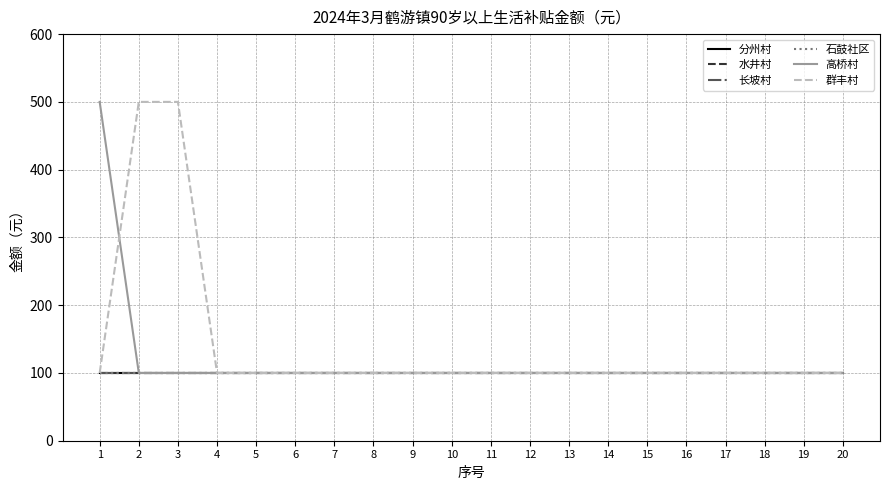

Does the chart display data point markers on the line(s)?

No